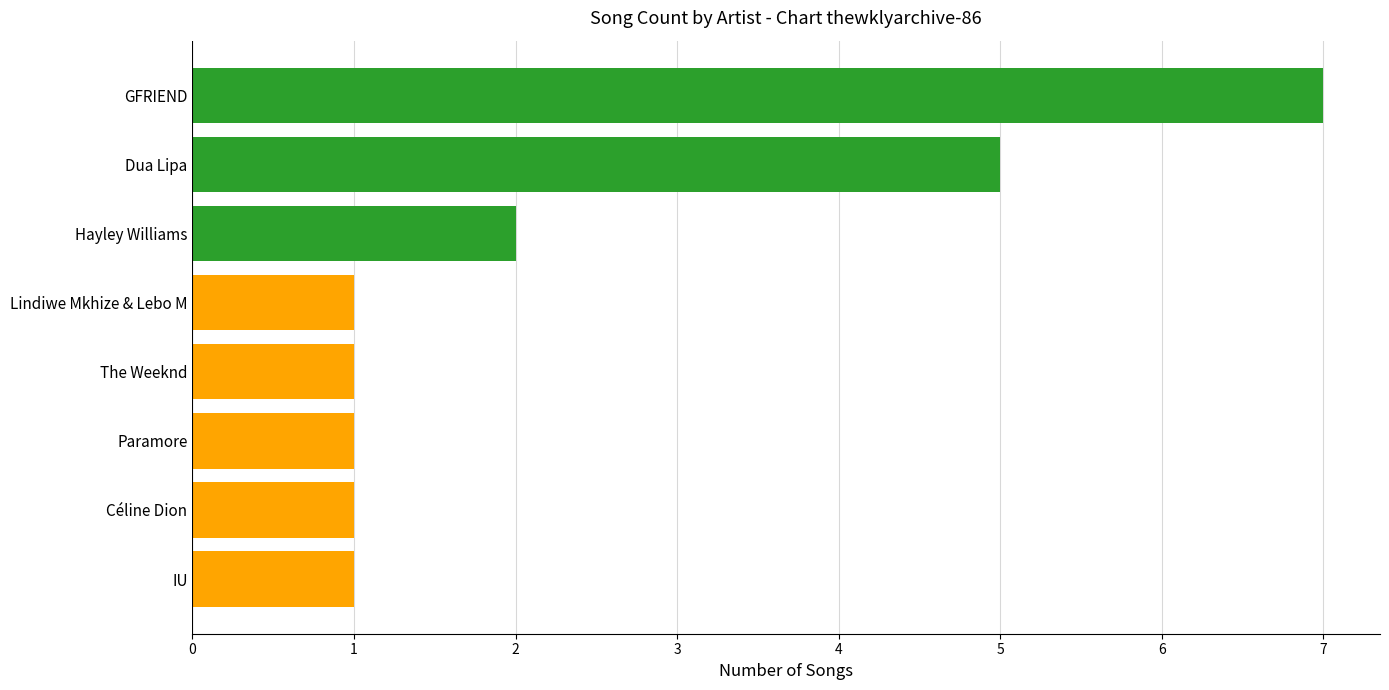

Where is the data nearest to the value 4?

Dua Lipa